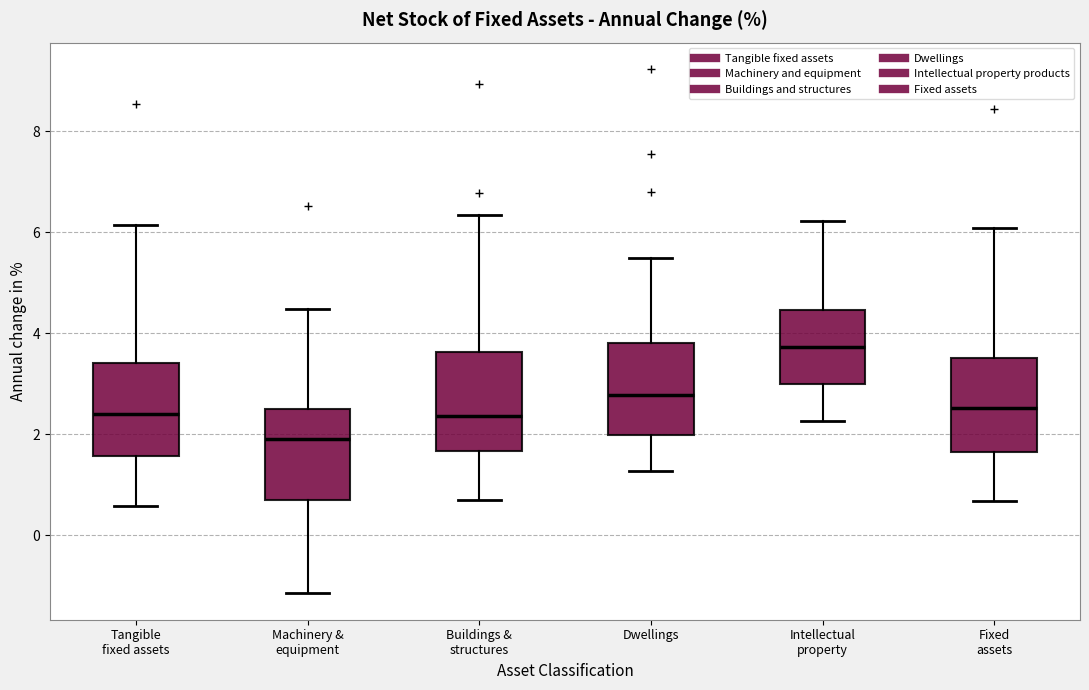

Reading left to right, read every box against the y-axis: the position of its median line, the range the box covers, and the ends of its whiskers. The values are not printed on the chart, so give them approximately, as read against the axis.

Tangible fixed assets: median 2.4, box 1.6 to 3.4, whiskers 0.6 to 6.2
Machinery & equipment: median 2.0, box 0.6 to 2.4, whiskers -1.2 to 4.4
Buildings & structures: median 2.4, box 1.6 to 3.6, whiskers 0.6 to 6.4
Dwellings: median 2.8, box 2.0 to 3.8, whiskers 1.2 to 5.4
Intellectual property: median 3.8, box 3.0 to 4.4, whiskers 2.2 to 6.2
Fixed assets: median 2.6, box 1.6 to 3.6, whiskers 0.6 to 6.0